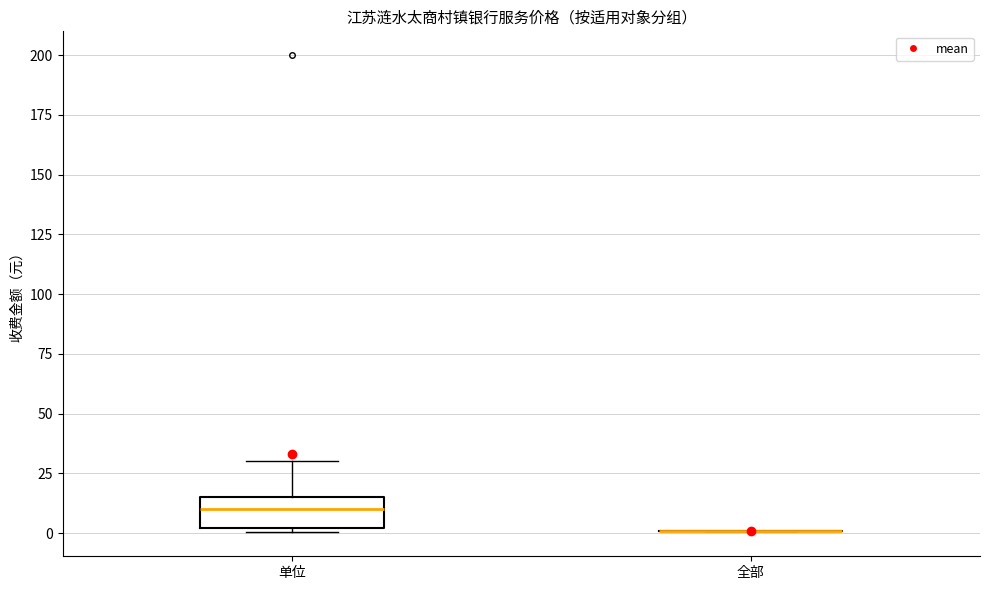

Reading left to right, transcribe this box plot: for each box, give where its median line is, the range the box spans, and where its two whiskers end, as read against the y-axis. The values are not printed on the chart, so give them approximately, as read against the axis.

单位: median 10, box 0 to 15, whiskers 0 (just below the box's lower edge) to 30
全部: box collapsed to a line at 0, whiskers 0 to 0